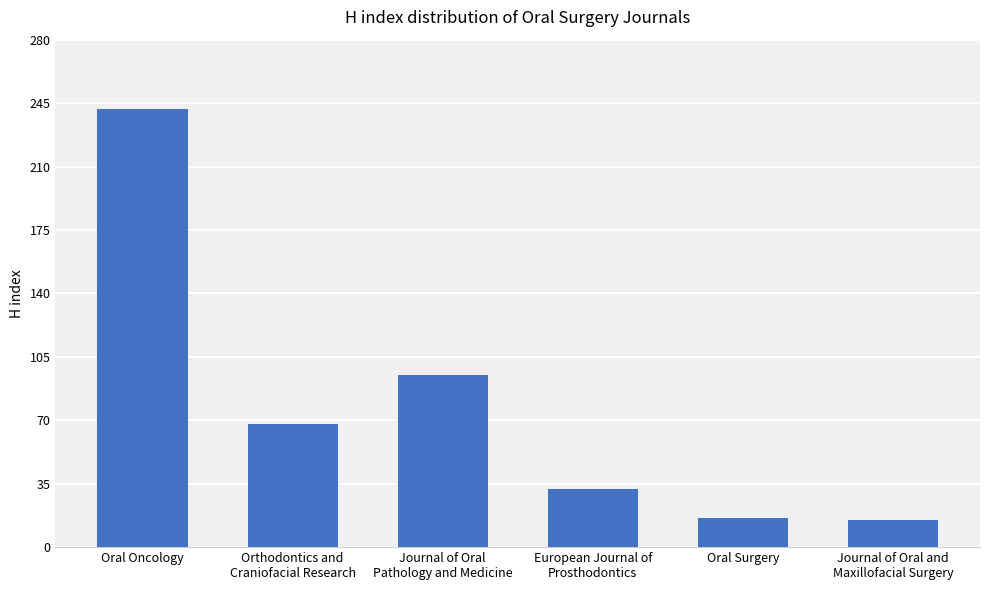

What is the minimum value shown in the chart?

15